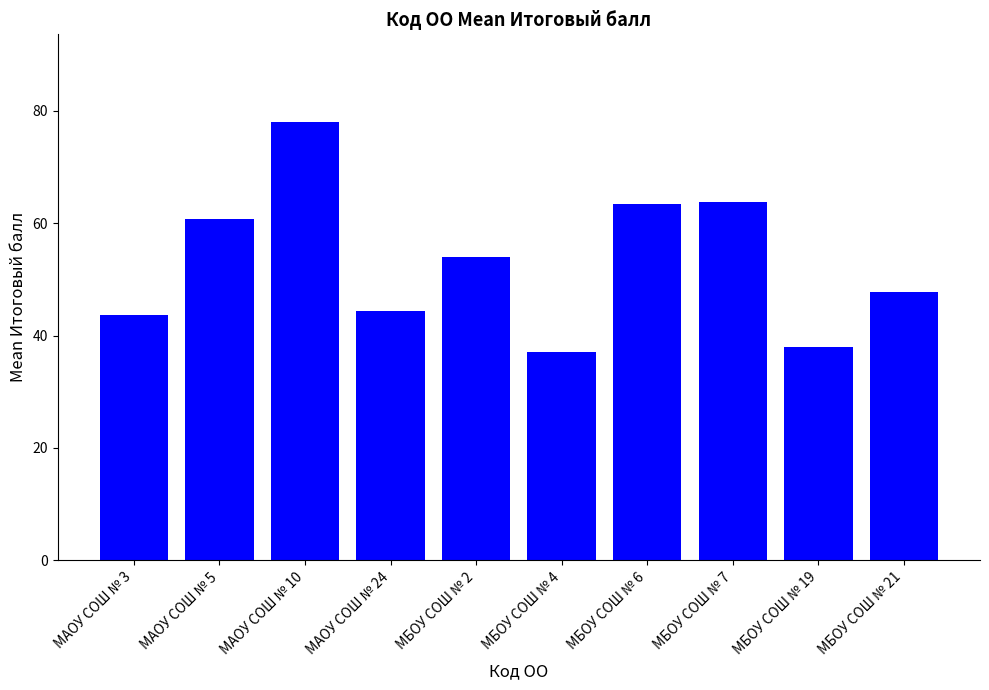

Reading right to left, what are all the values shown in this chart?

47.8	38.0	63.8	63.4	37.0	54.0	44.4	78.0	60.8	43.7